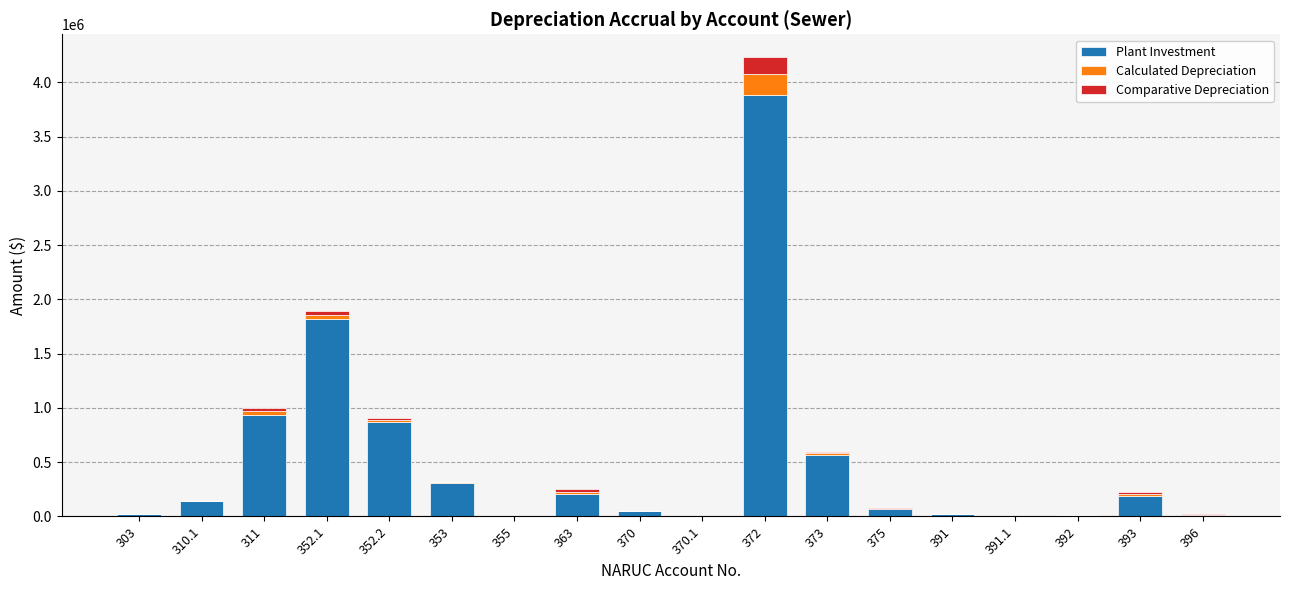

What is the maximum value for Plant Investment?

3883366.1